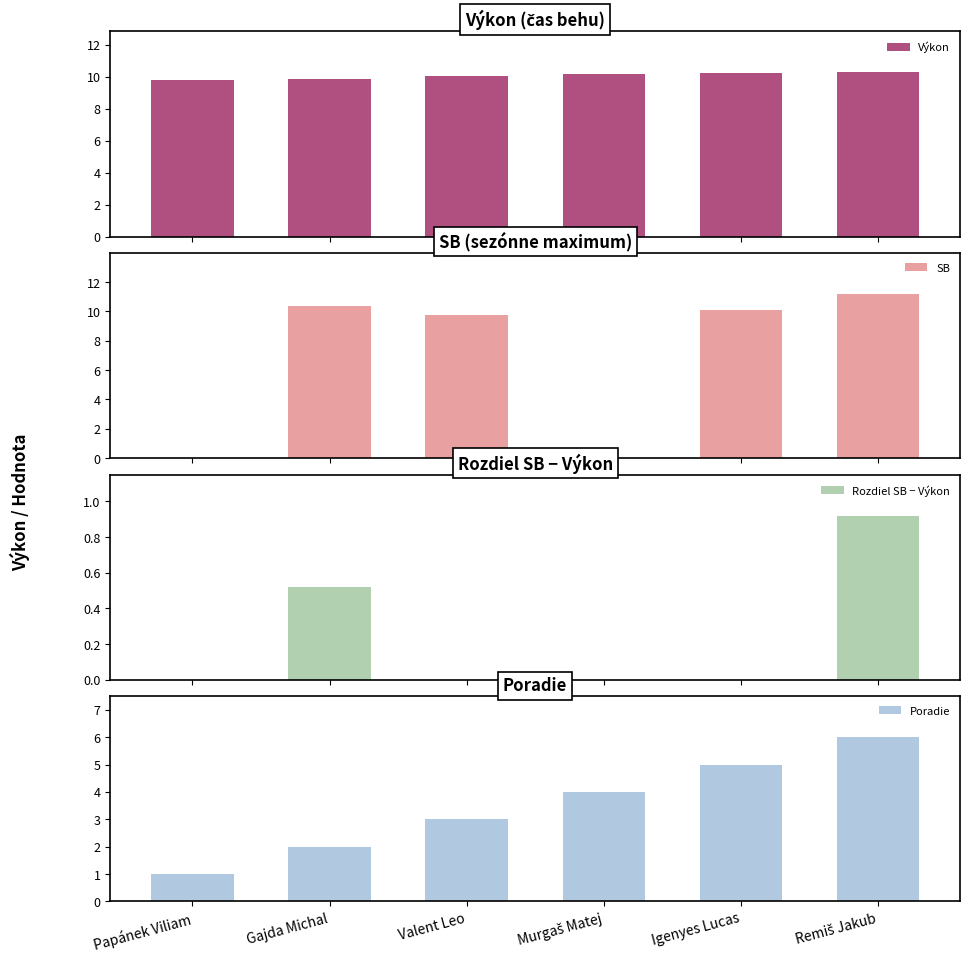

What is the average value of the Výkon series?

10.1